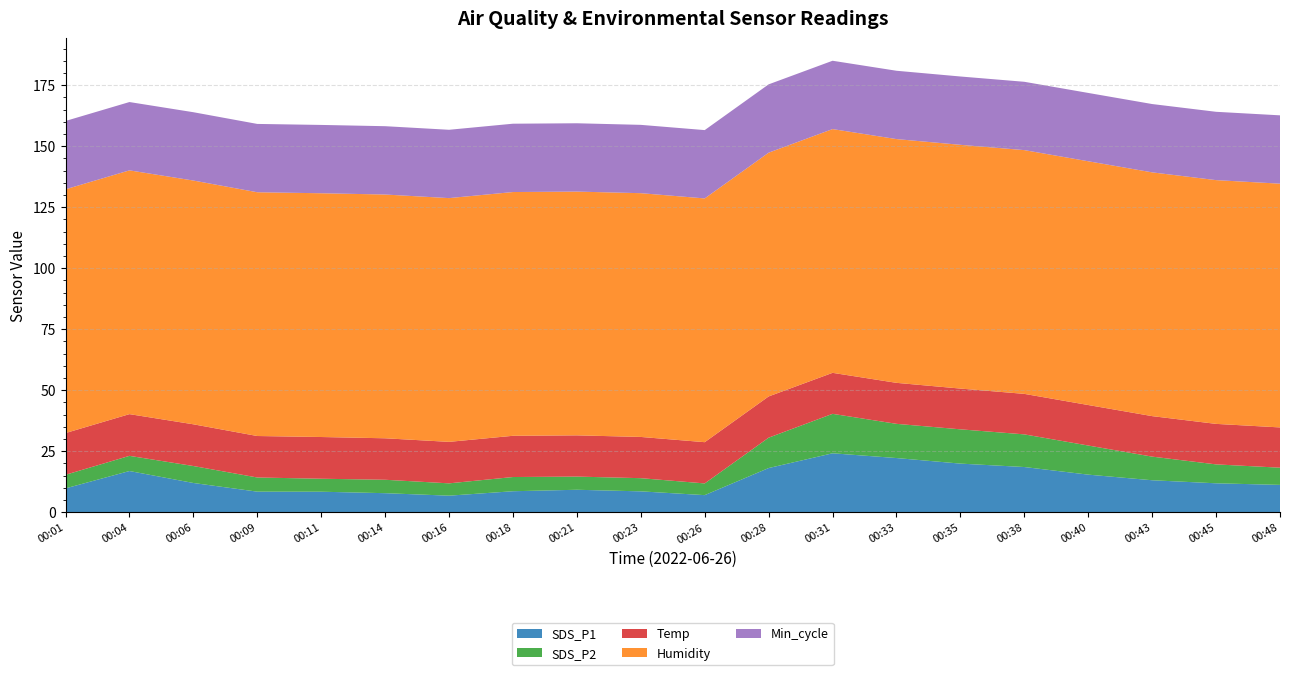

Reading left to right, extract all data points from this chart.

SDS_P1: 9.8	16.9	12.0	8.4	8.4	7.8	6.8	8.6	9.2	8.6	7.0	18.1	24.1	22.2	19.9	18.5	15.4	13.1	11.8	11.2
SDS_P2: 5.6	6.2	7.0	5.8	5.3	5.5	5.0	5.8	5.4	5.4	4.8	12.4	16.2	14.0	14.1	13.4	11.9	9.7	7.8	7.0
Temp: 17.1	17.1	17.1	17.0	17.1	17.0	17.0	16.9	16.9	16.9	16.9	16.9	16.8	16.8	16.7	16.6	16.6	16.6	16.6	16.5
Humidity: 99.9	99.9	99.9	99.9	99.9	99.9	99.9	99.9	99.9	99.9	99.9	99.9	99.9	99.9	99.9	99.9	99.9	99.9	99.9	99.9
Min_cycle: 28.0	28.0	28.0	28.0	28.0	28.0	28.0	28.0	28.0	28.0	28.0	28.0	28.0	28.0	28.0	28.0	28.0	28.0	28.0	28.0